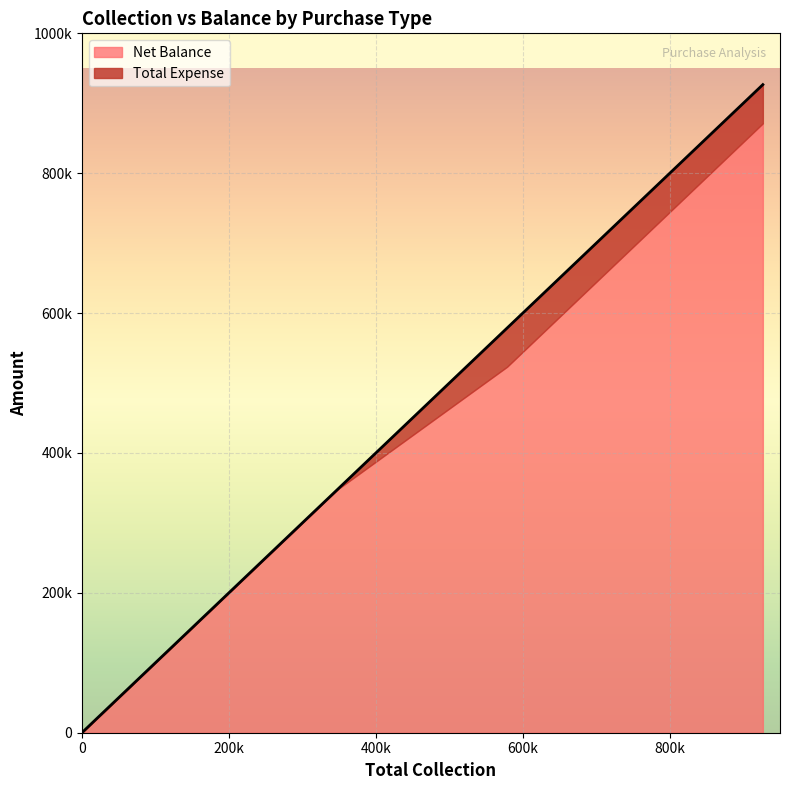

The value of Total Expense at Card is -19837. True or false?

False